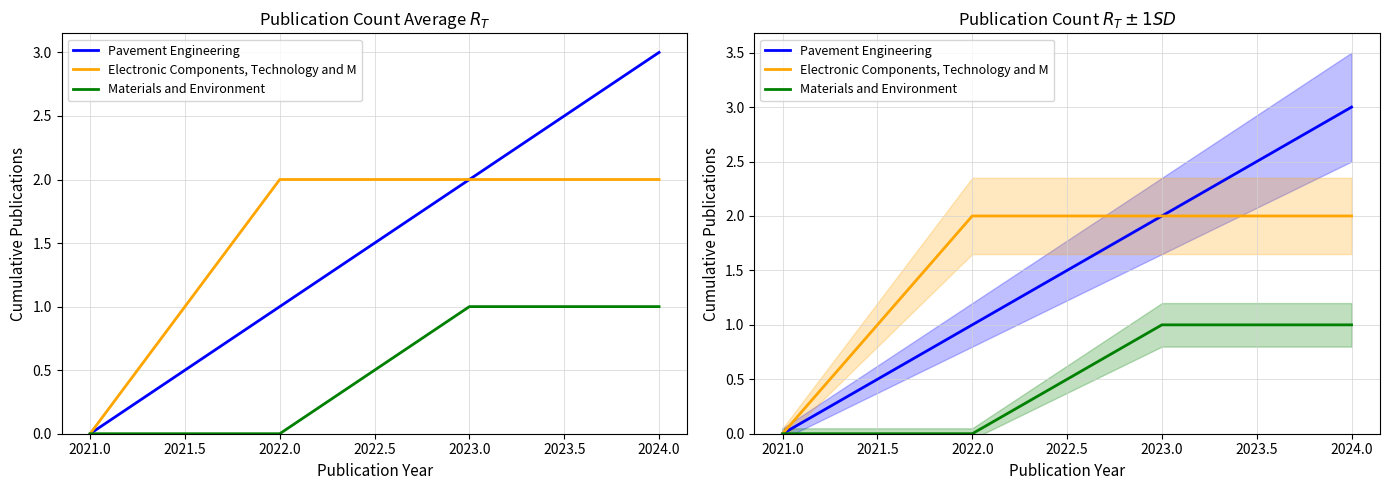

What is the value of the Pavement Engineering point at the 3rd from the left?

2